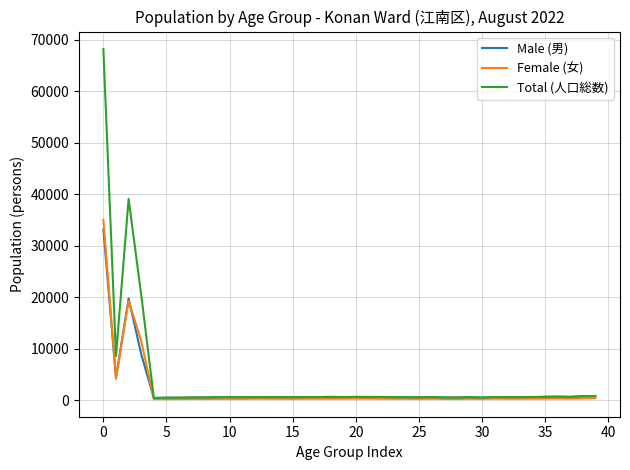

Which series has the widest spread of values?

Total (人口総数)